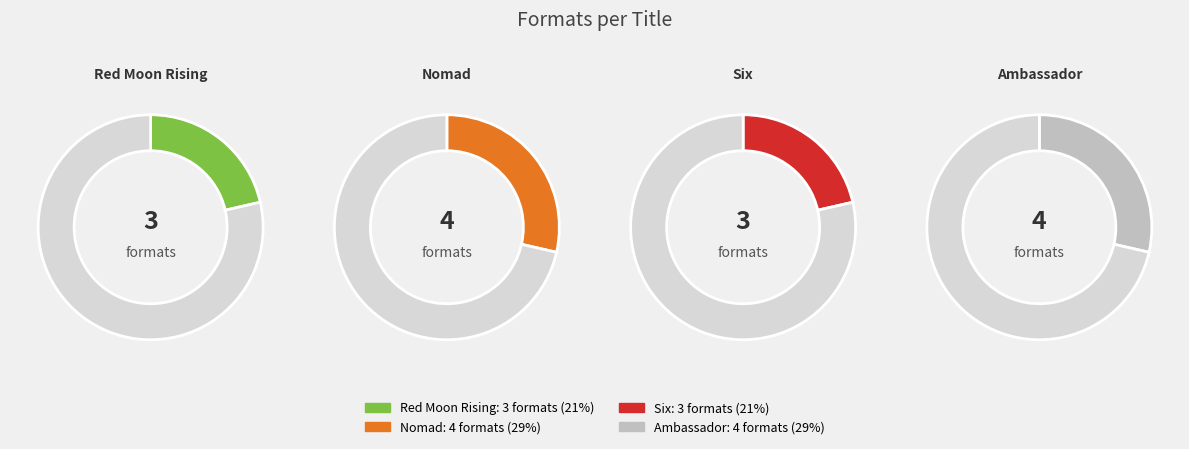

Combined, what portion of the pie is Six and Red Moon Rising?

42.9%